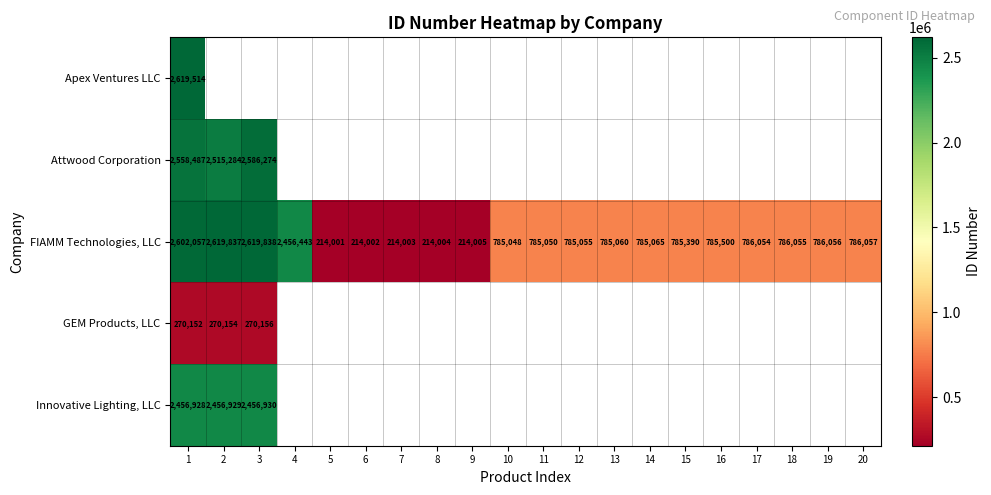

Read the FIAMM Technologies, LLC value at 15, to the nearest 50.

785400